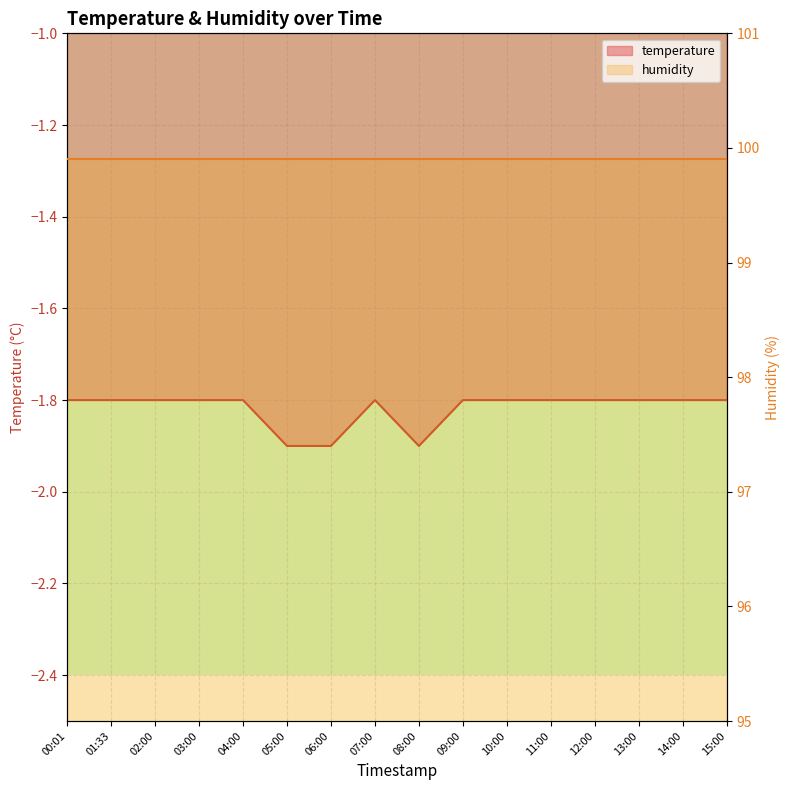

What is the sum of the values at 11:00 and 12:00?

-3.6